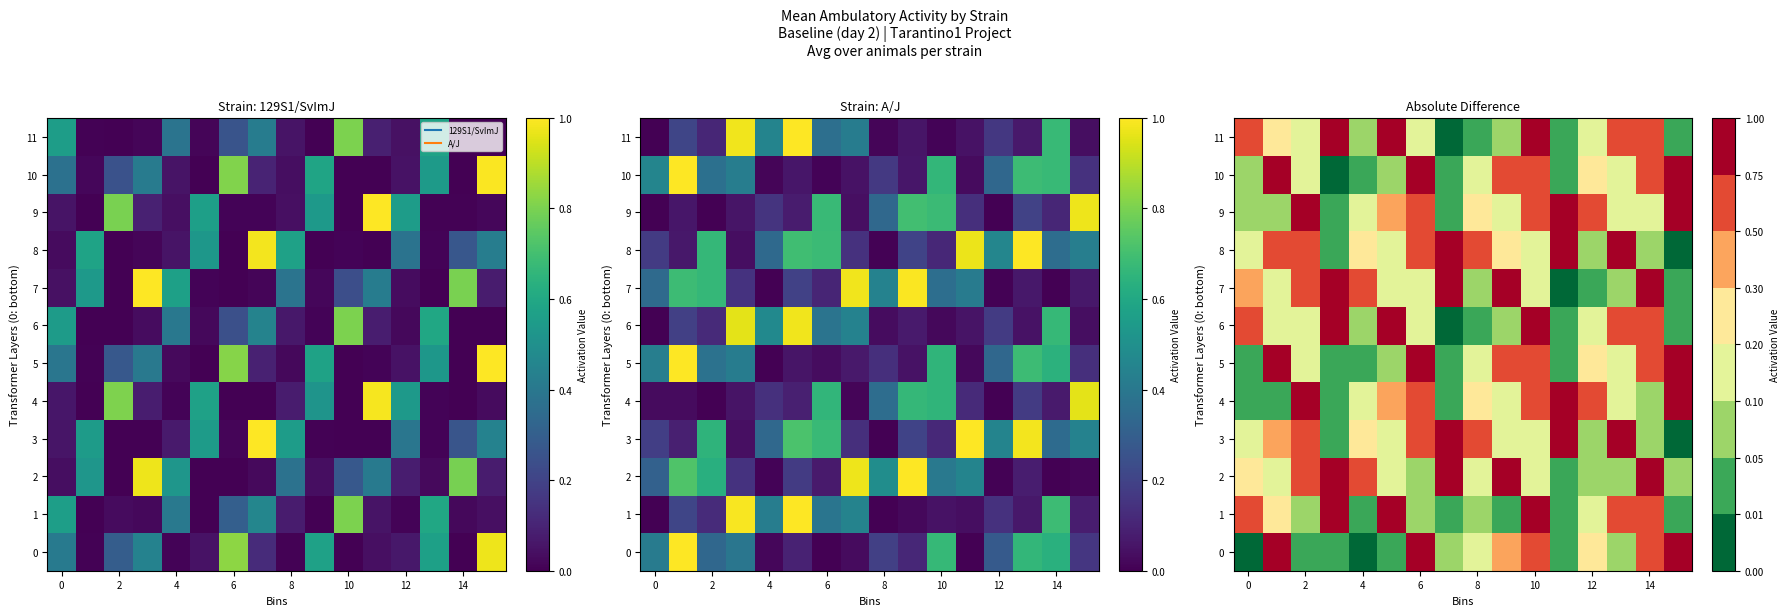

Which series has the largest range (max minus min)?

3